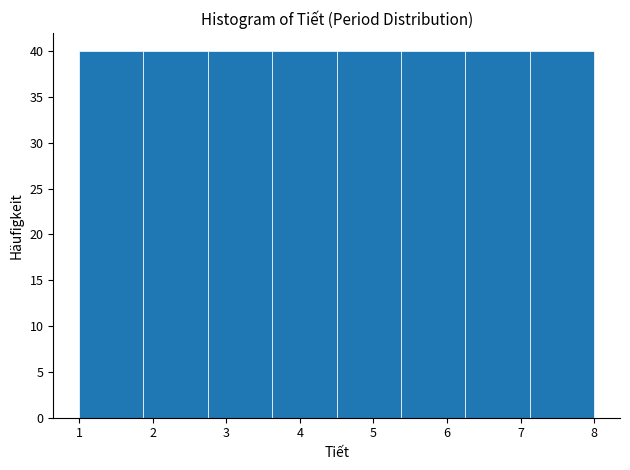

Reading left to right, list every bar in this chart as the range it spans on the x-axis followed by its height. Neither the bar edges nor the heights are printed on the chart, so give them approximately, as read against the axes.

1.0 to 1.9: 40
1.9 to 2.8: 40
2.8 to 3.6: 40
3.6 to 4.5: 40
4.5 to 5.4: 40
5.4 to 6.3: 40
6.3 to 7.1: 40
7.1 to 8.0: 40